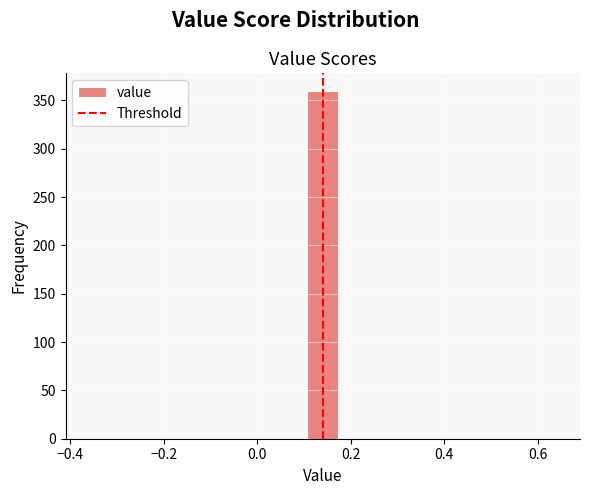

Read against the x-axis, roughly where is the centre of the tallest bar?

0.14